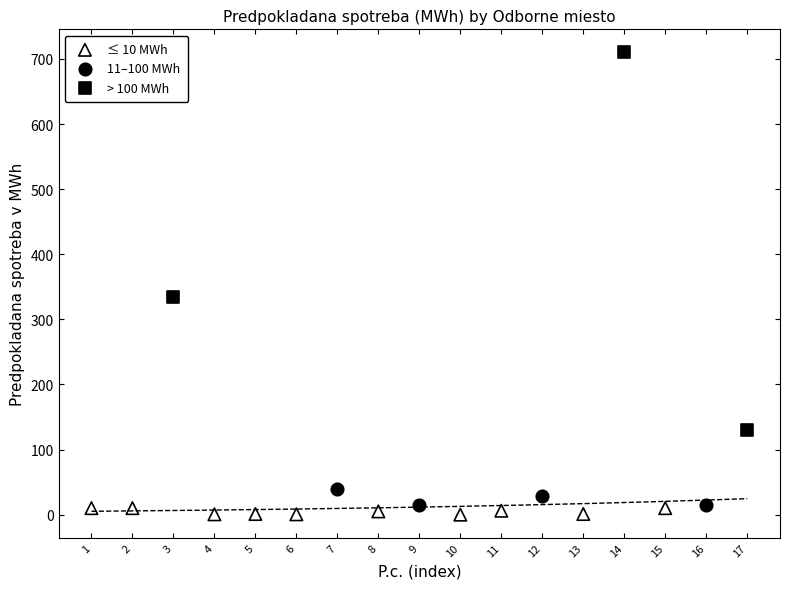

Which series contains the highest Y value?

> 100 MWh